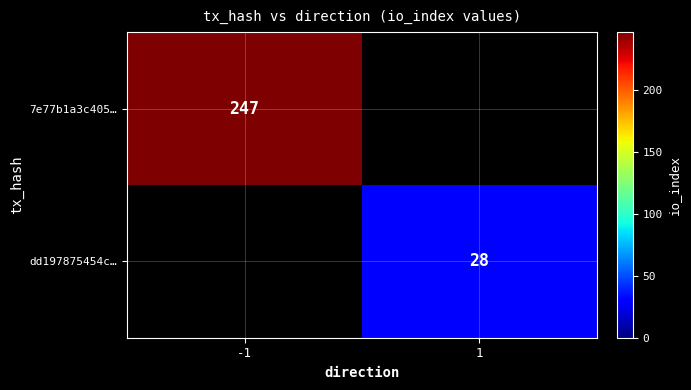

The value of 7e77b1a3c405… at -1 is 247. True or false?

True